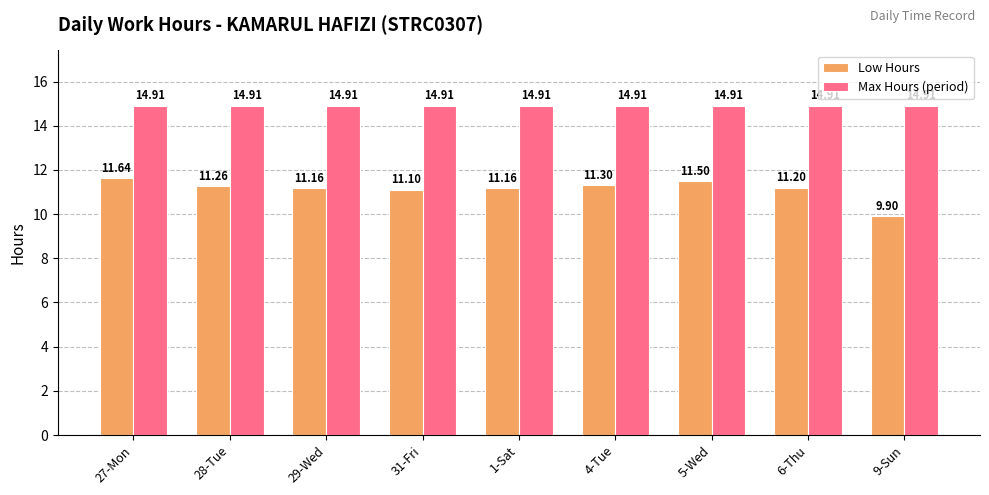

Is the value of Low Hours at 27-Mon greater than the value of Max Hours (period) at 4-Tue?

No